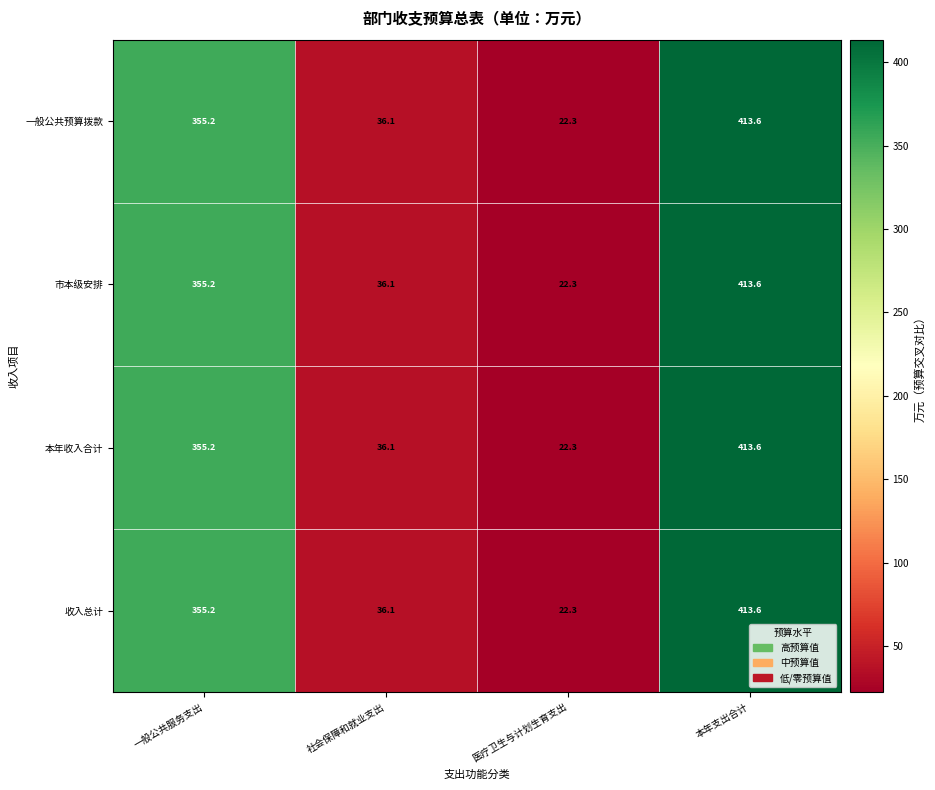

At which label does 本年收入合计 first exceed 355?

一般公共服务支出